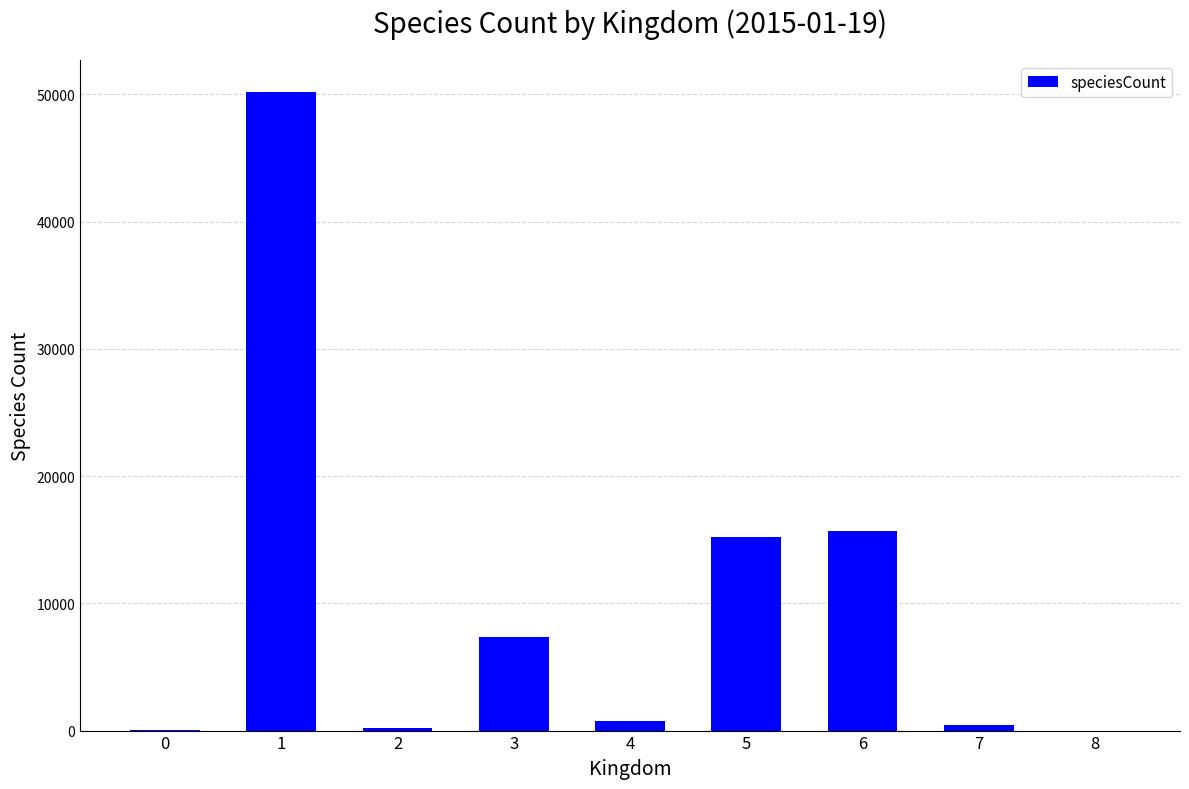

What is the change in value from 1 to 3?

-42814